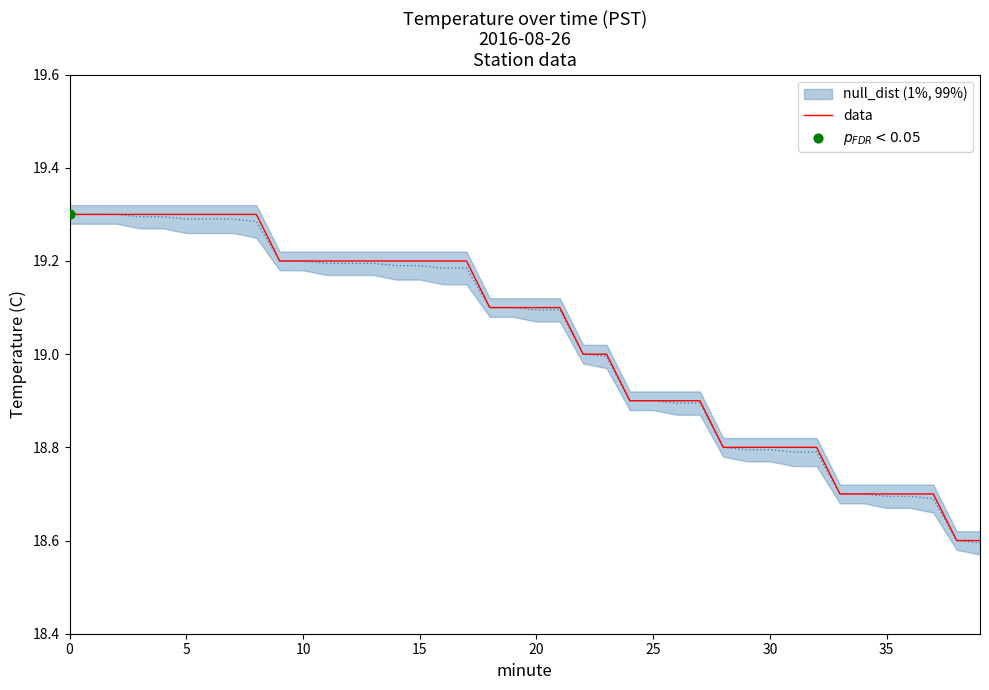

The value of data at 30 is 18.8. True or false?

True